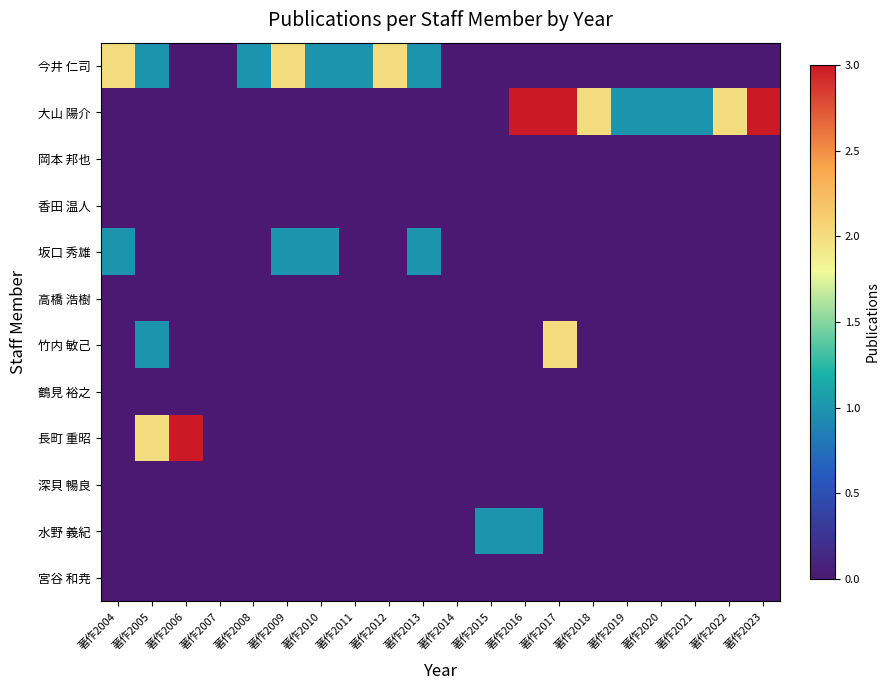

Which category has the lowest value across all series?

著作2006